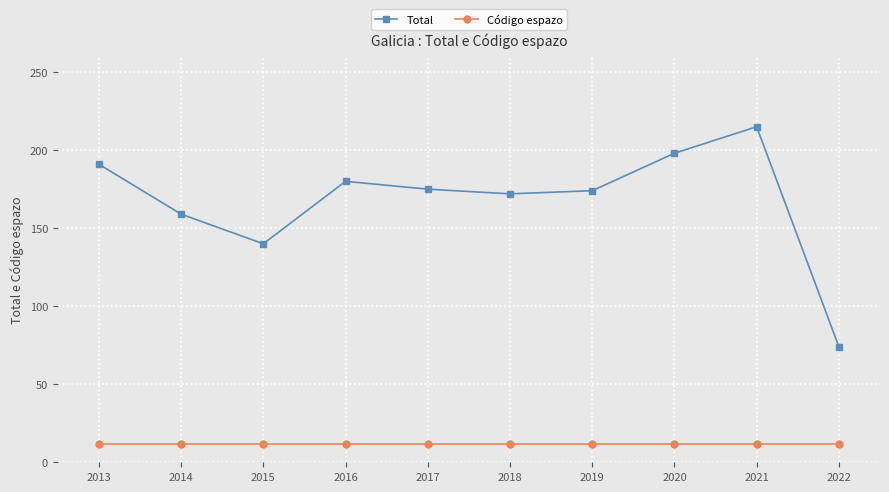

How many series are shown in this chart?

2